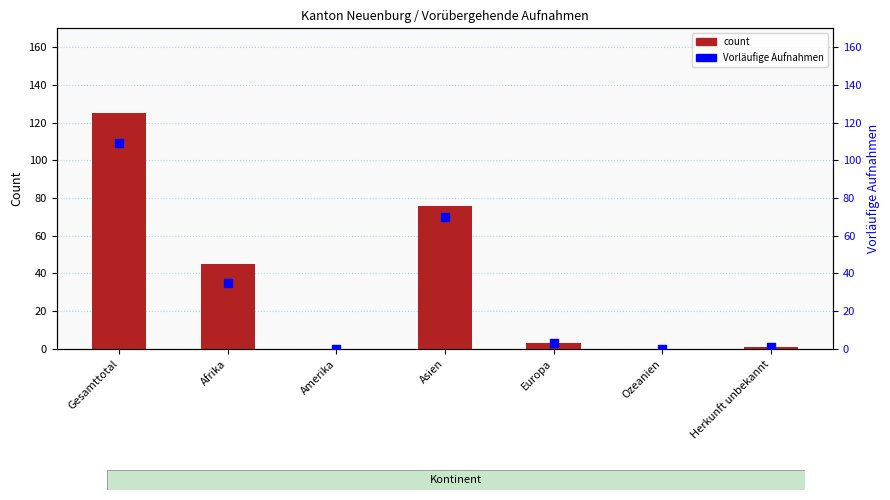

What is the total value across all series at Gesamttotal?

234